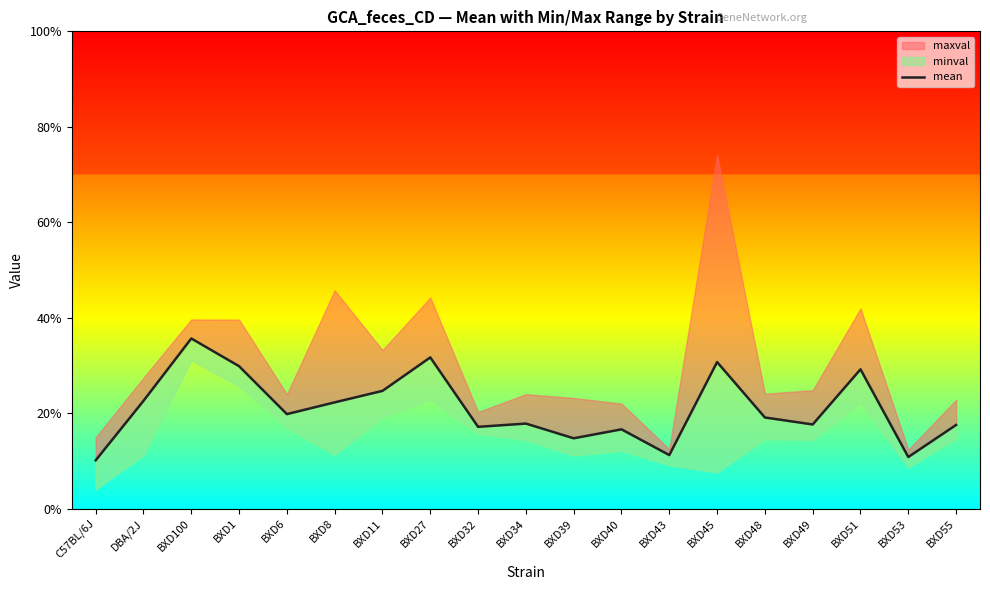

Where is the first local minimum?

BXD6